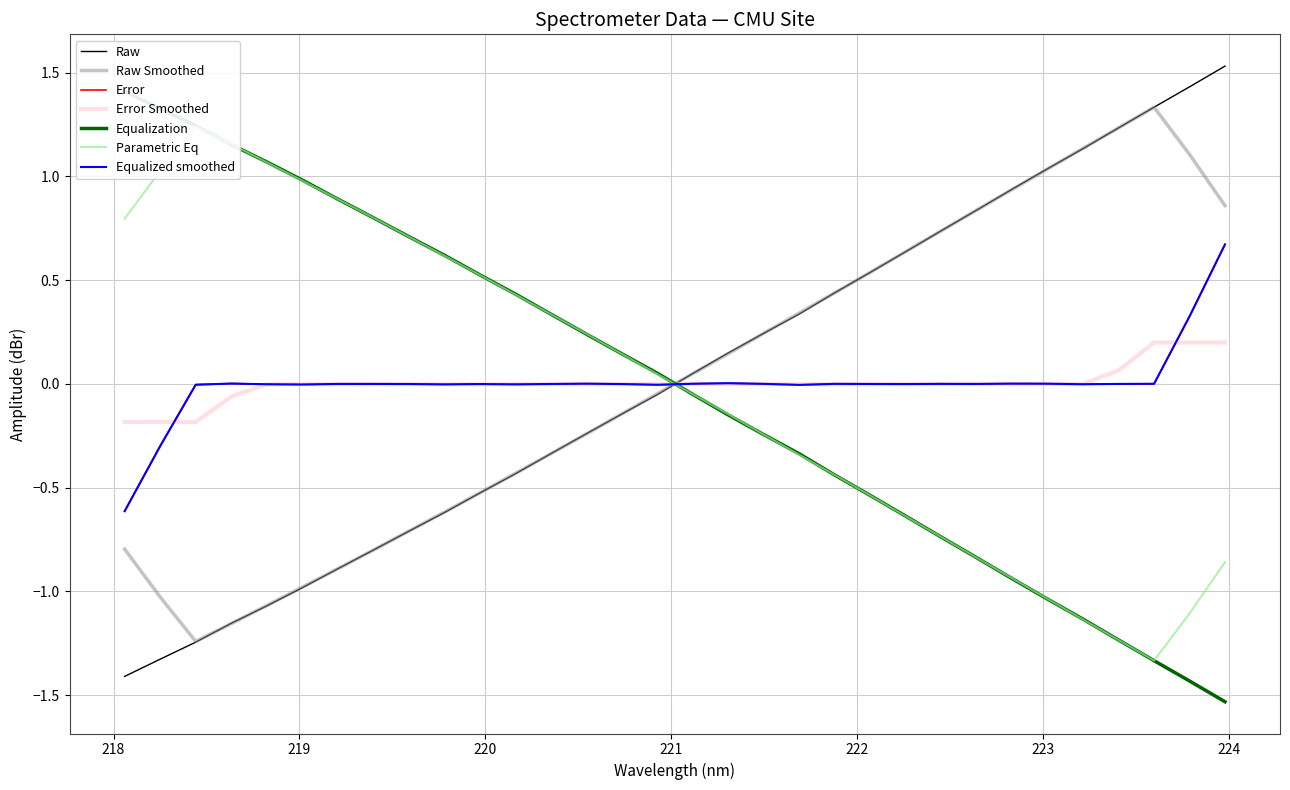

Is this an area chart (filled region under the line)?

No